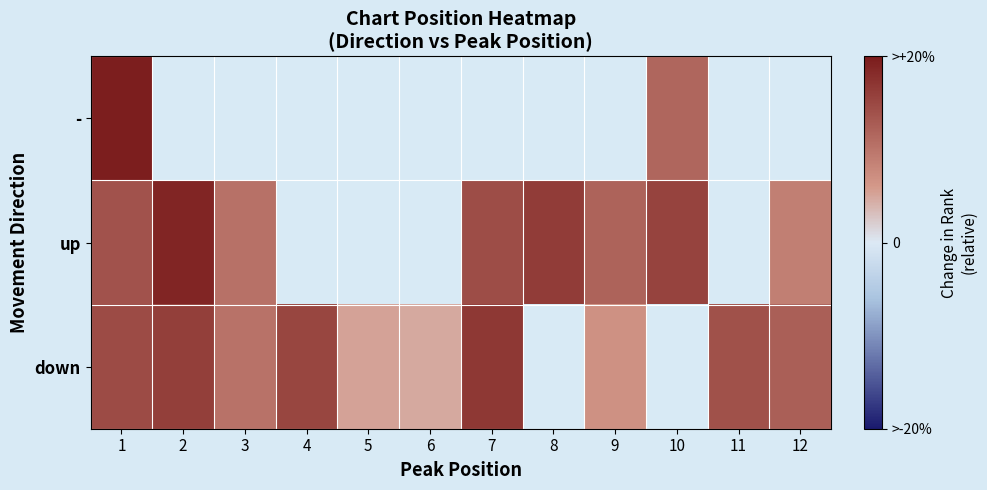

Which has a higher value, 11 or 4?

4